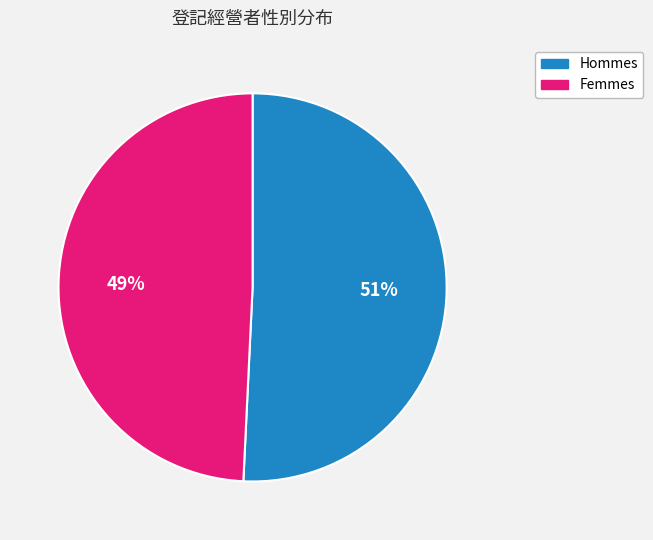

To the nearest percent, what is the difference between the largest and smallest slice percentages?

2%